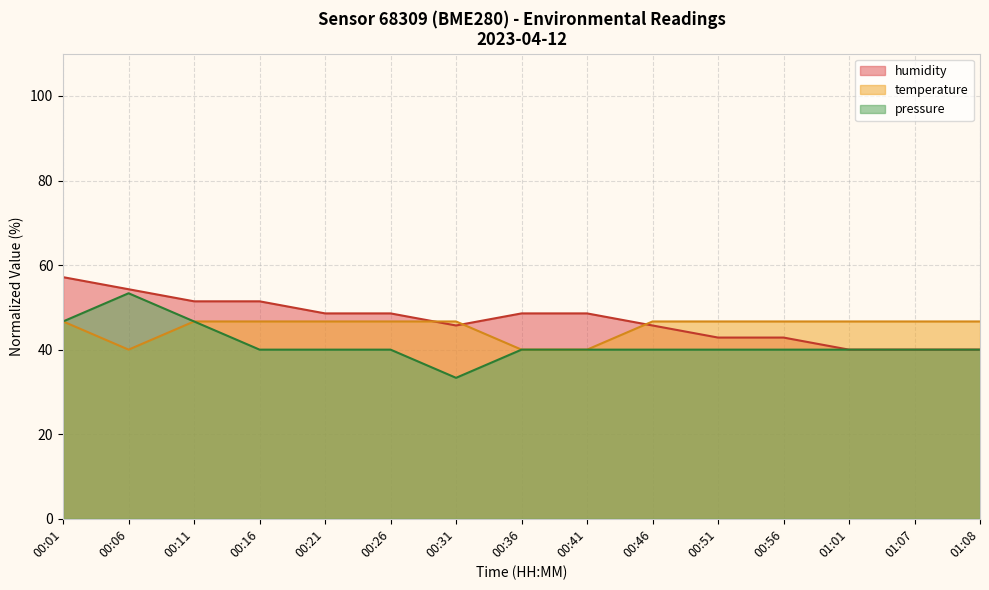

What is the spread (max minus min) of values at 00:46?

6.7